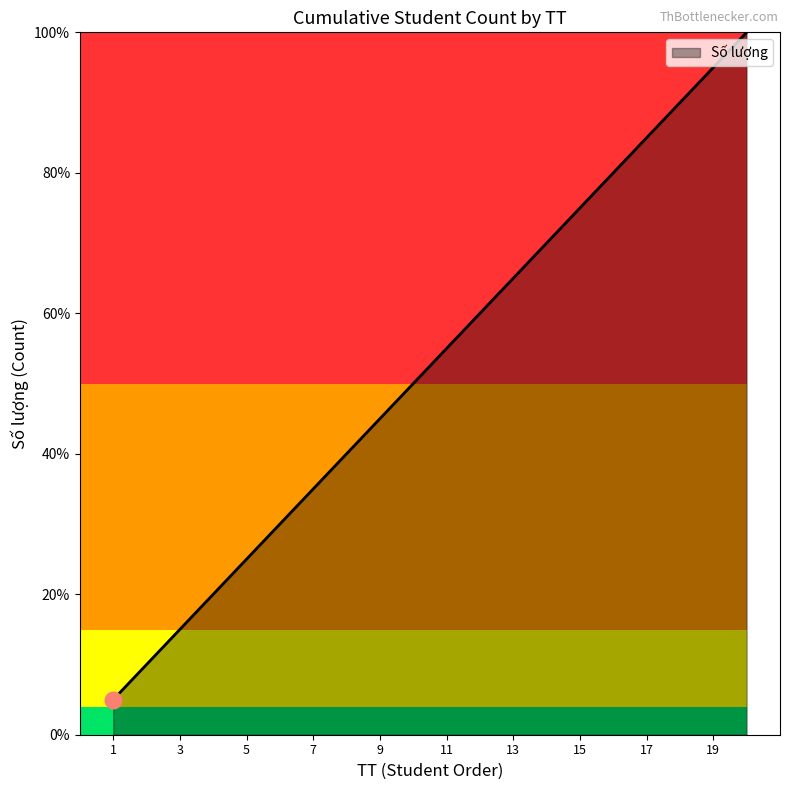

Rank the categories by value from lowest to highest.

1, 2, 3, 4, 5, 6, 7, 8, 9, 10, 11, 12, 13, 14, 15, 16, 17, 18, 19, 20